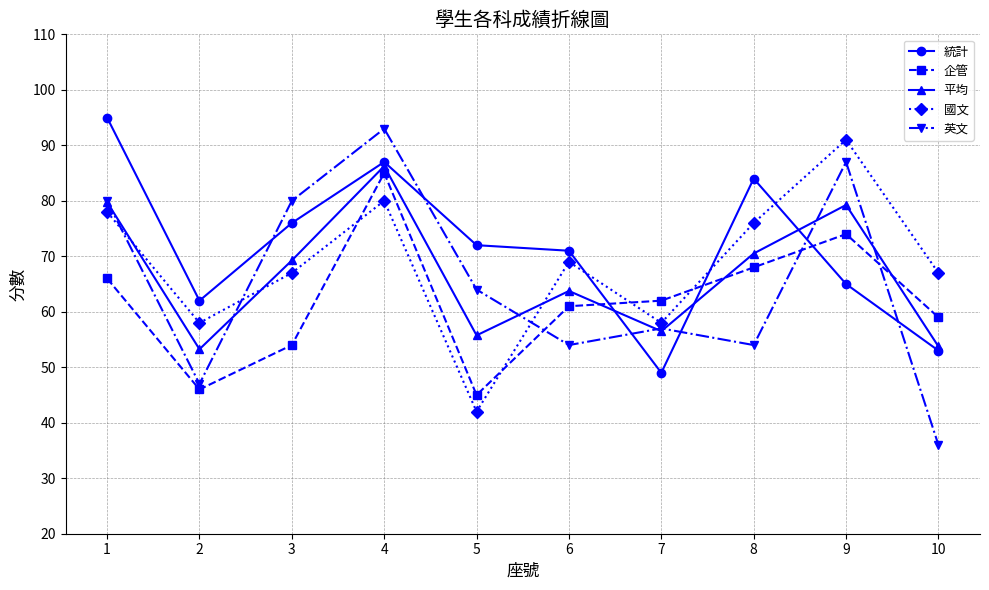

Which series has the largest total across all categories?

統計